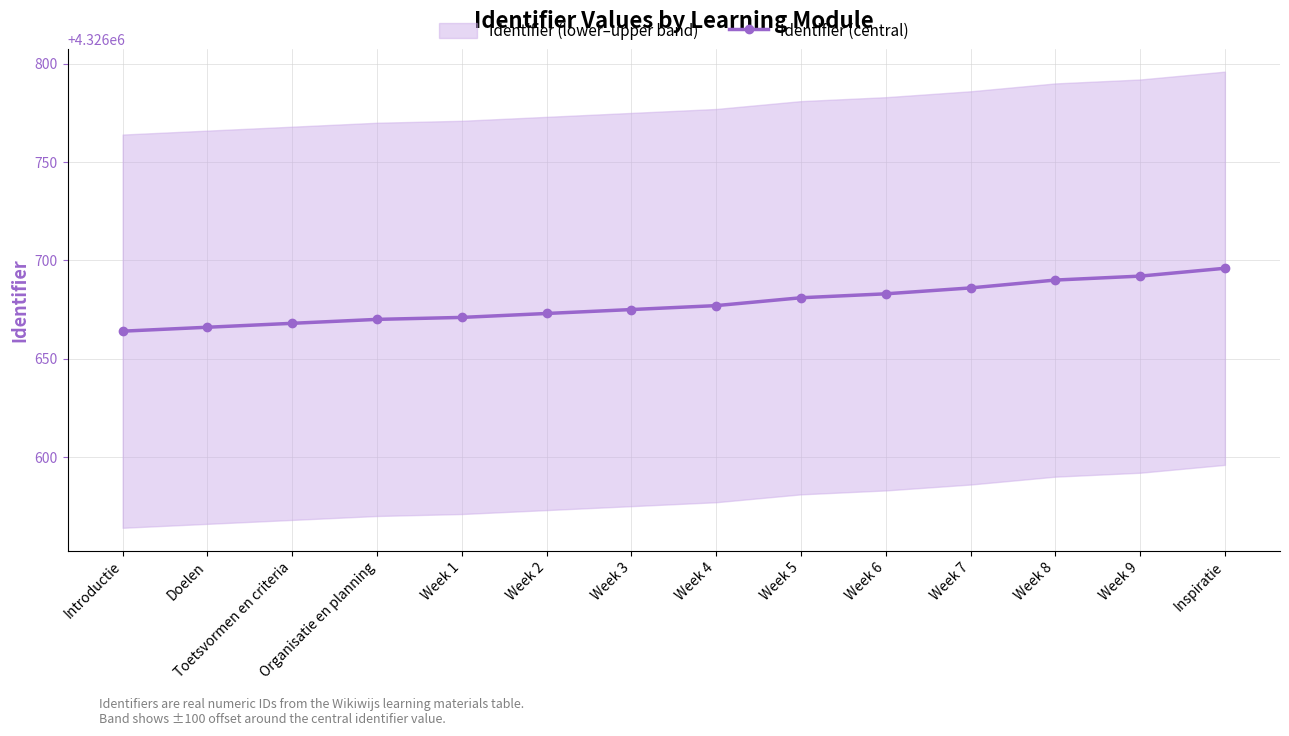

Approximately how many times larger is the value at Week 4 compared to Week 8?

1.0